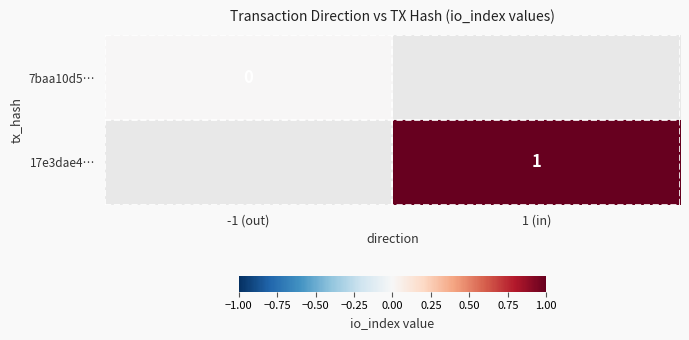

Rank the categories by 17e3dae4… value from lowest to highest.

-1 (out), 1 (in)